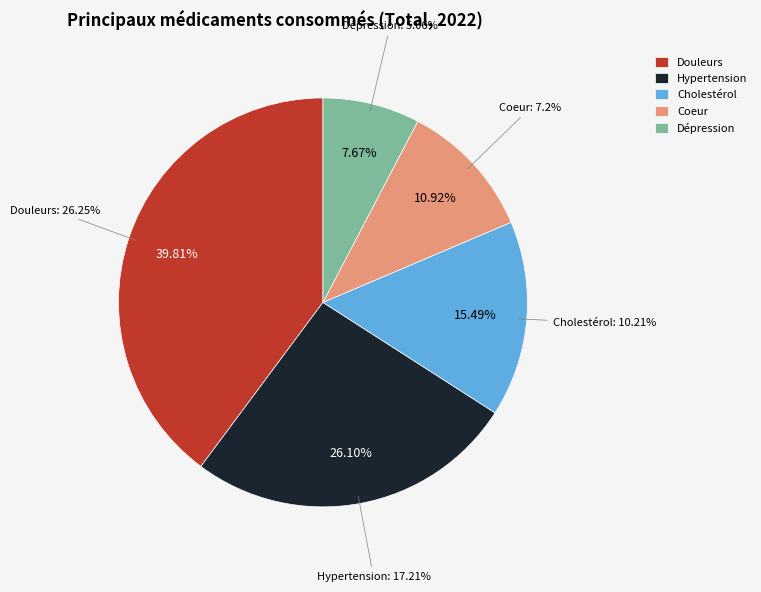

How much of the chart is everything except Médicament contre les douleurs?

60.2%